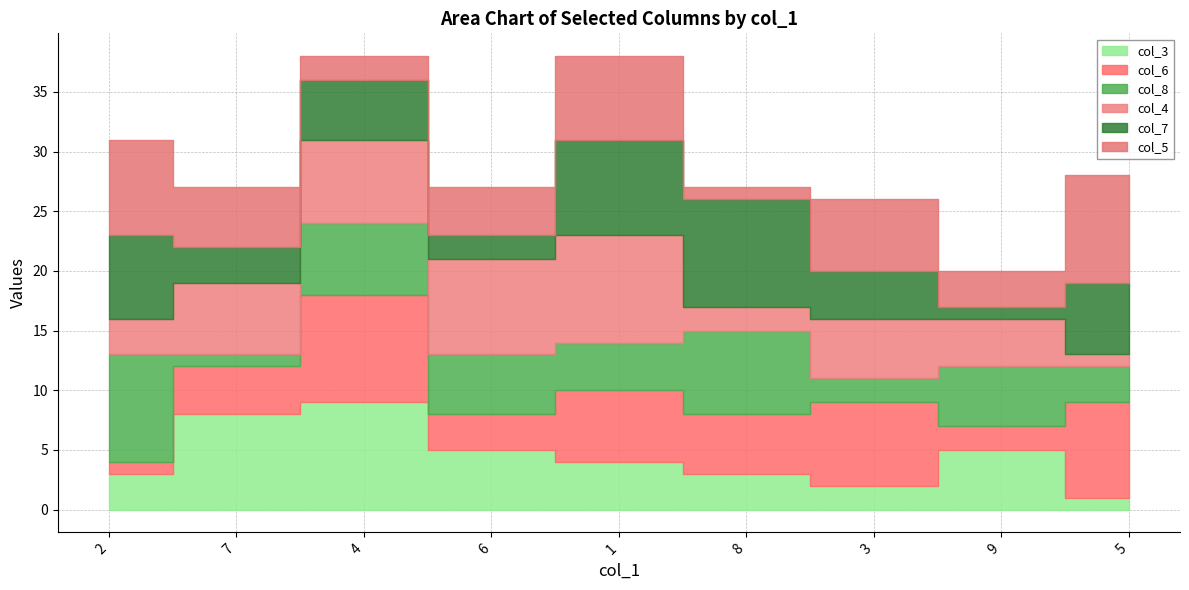

Between 6 and 5, which series saw the biggest shift?

col_4